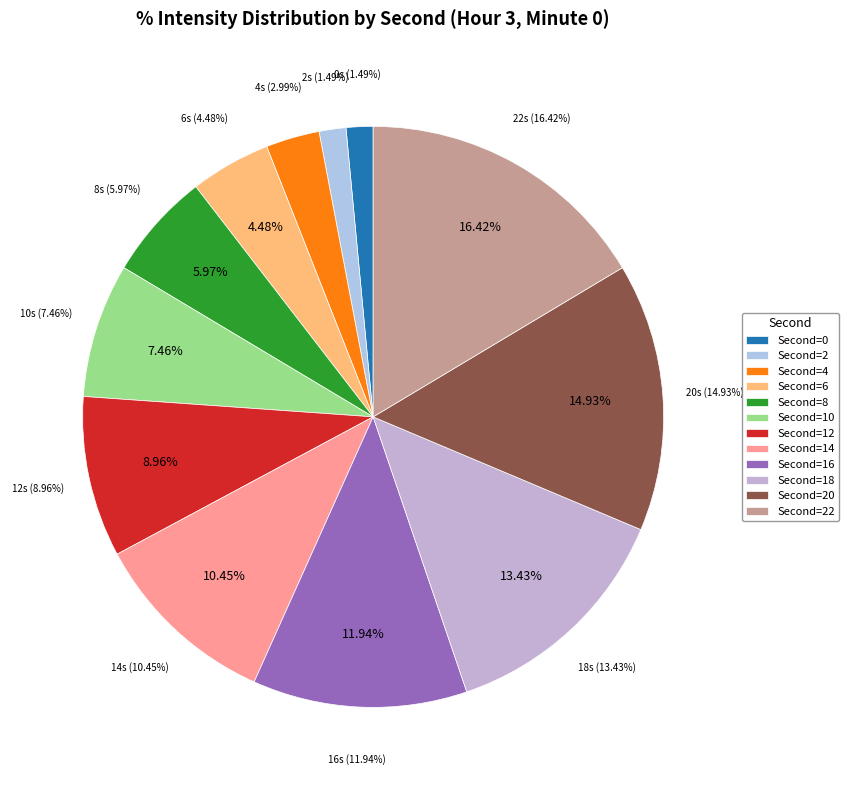

The 22 slice represents 24% of the pie. True or false?

False